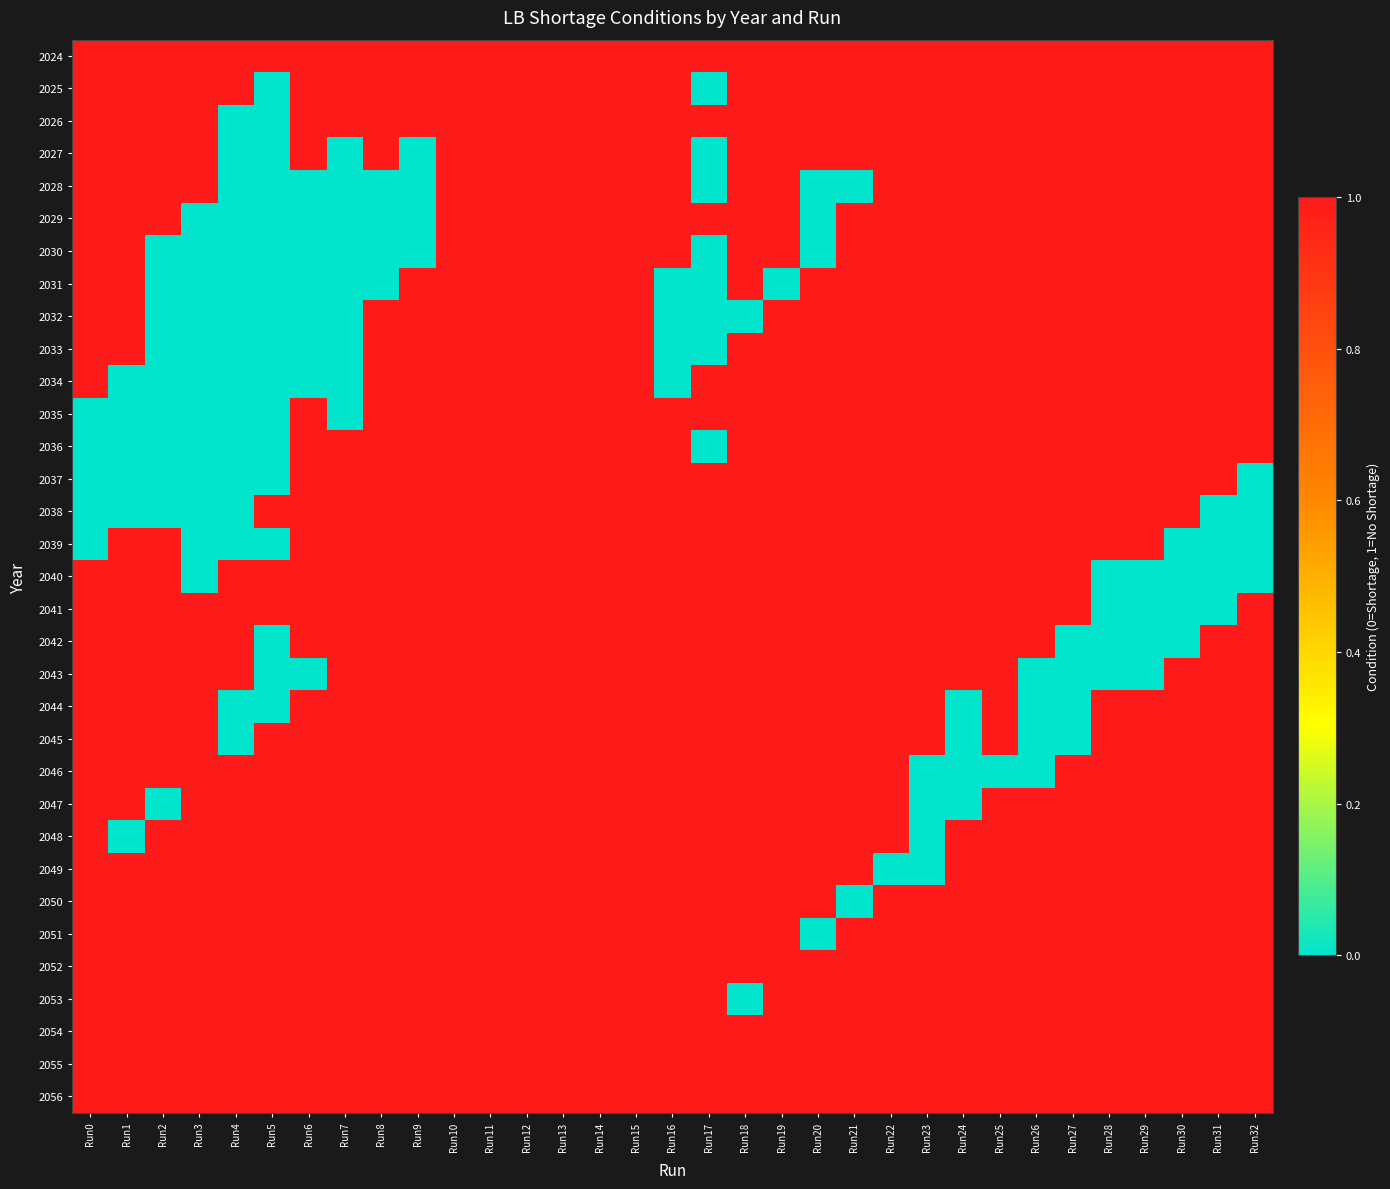

At which category is the sum across all series the highest?

Run10